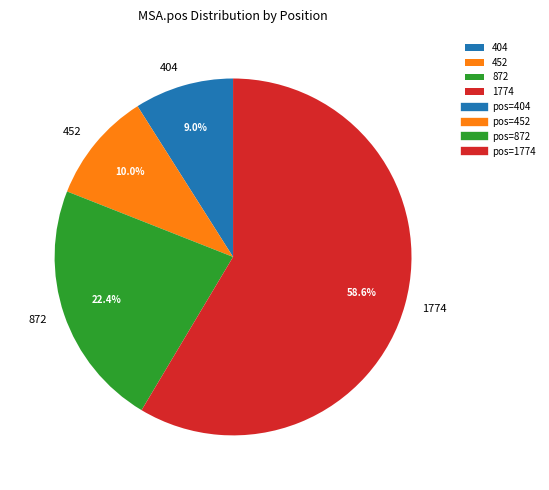

Is it true that 872 is 22% of the pie?

True